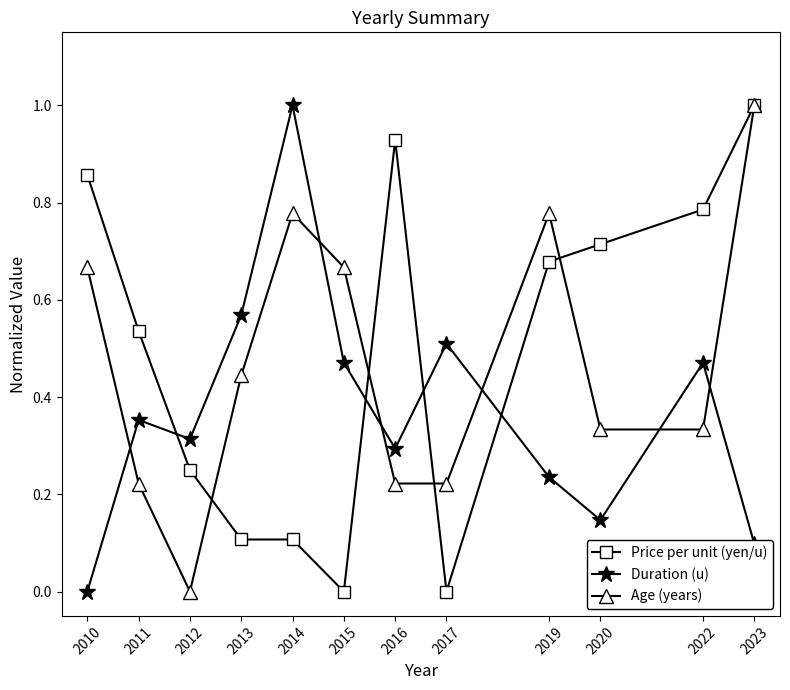

Between 2013 and 2020, which series saw the biggest shift?

Price per unit (yen/u)